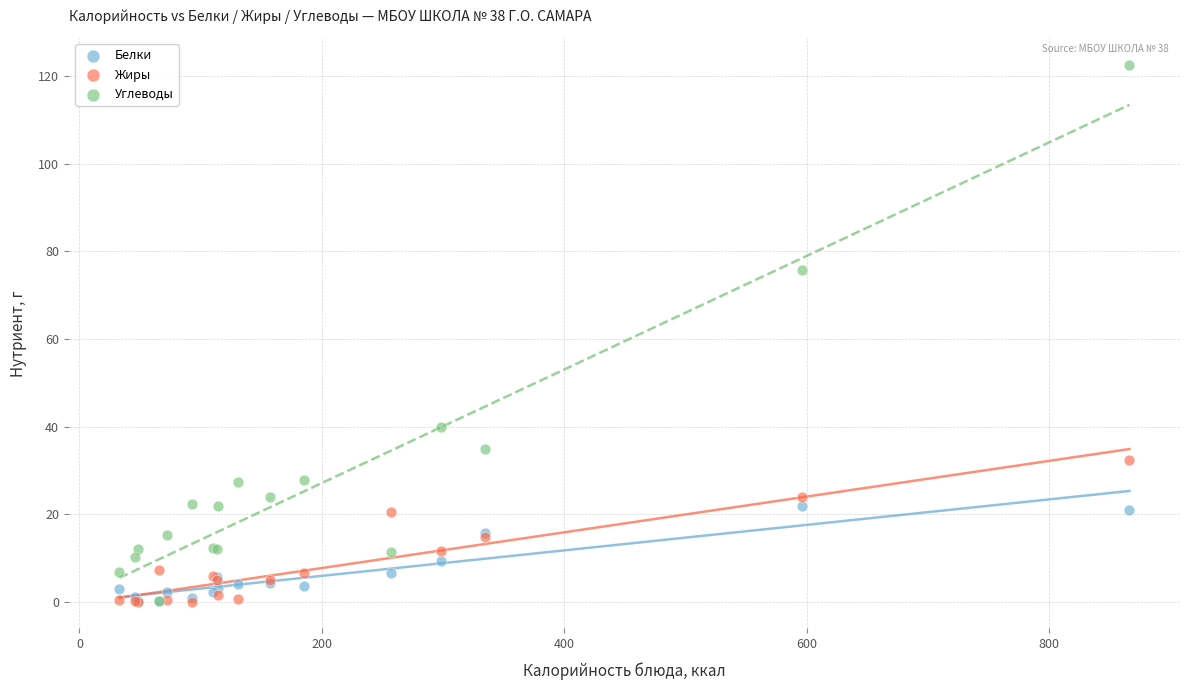

Across all series, what Y value is closest to 61?

75.8